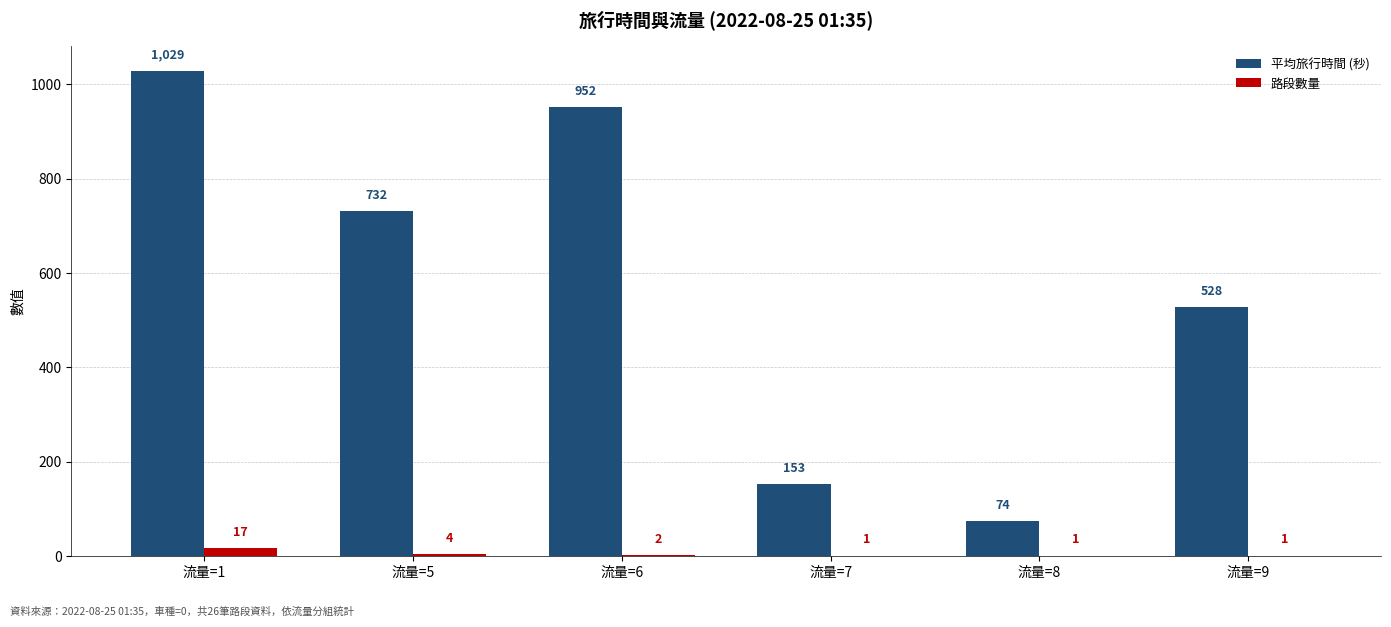

What is the sum of the 路段數量 values at 流量=7 and 流量=1?

18